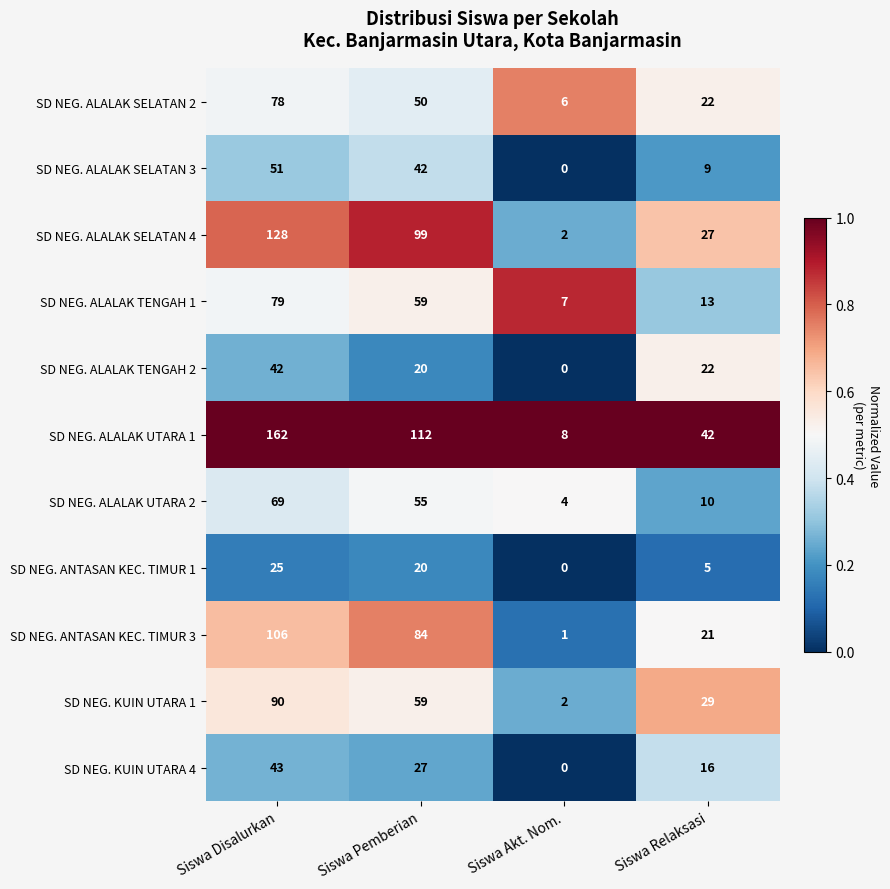

What is the difference between the SD NEG. ALALAK SELATAN 2 values at Siswa Pemberian and Siswa Disalurkan?

28